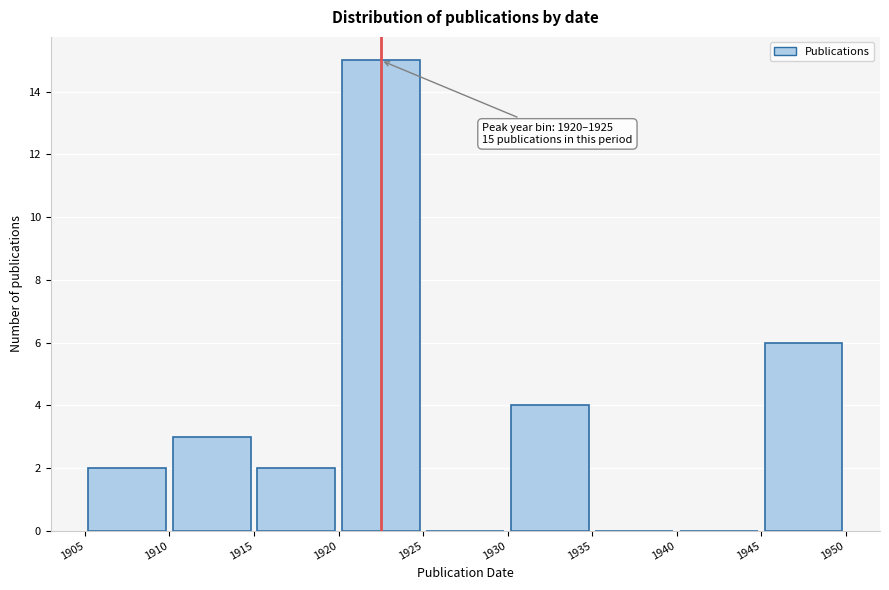

Which range on the x-axis has the tallest bar?

1920 to 1925